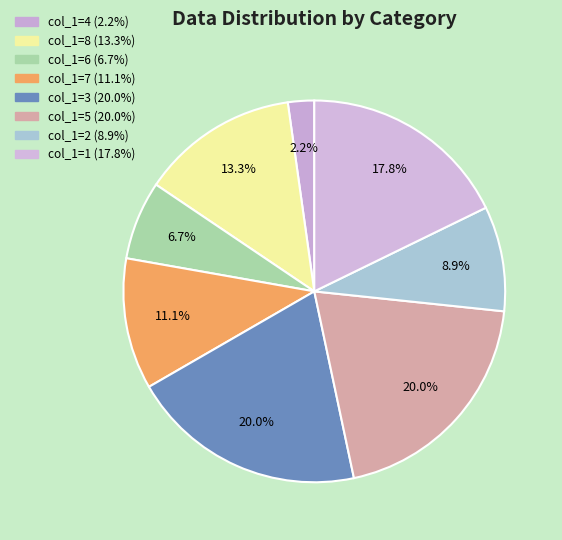

How many slices are in this pie chart?

8